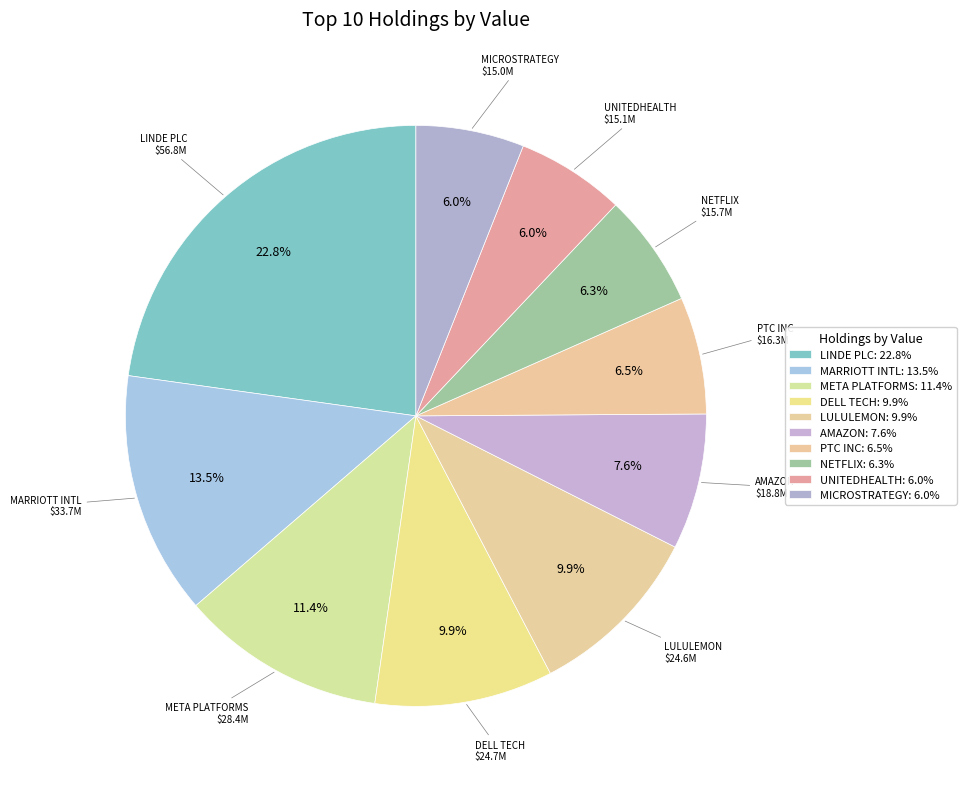

Combined, do META PLATFORMS and MARRIOTT INTL account for over 50%?

No